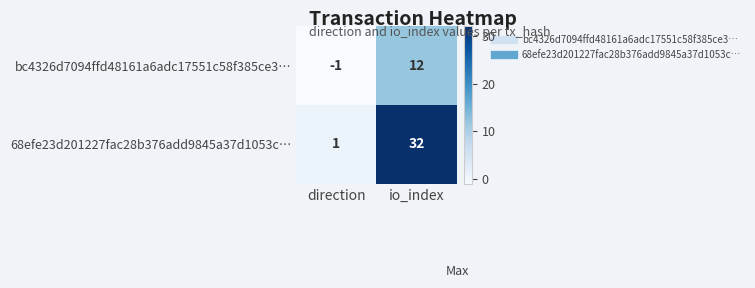

Between direction and io_index, which series saw the biggest shift?

68efe23d201227fac28b376add9845a37d1053c…